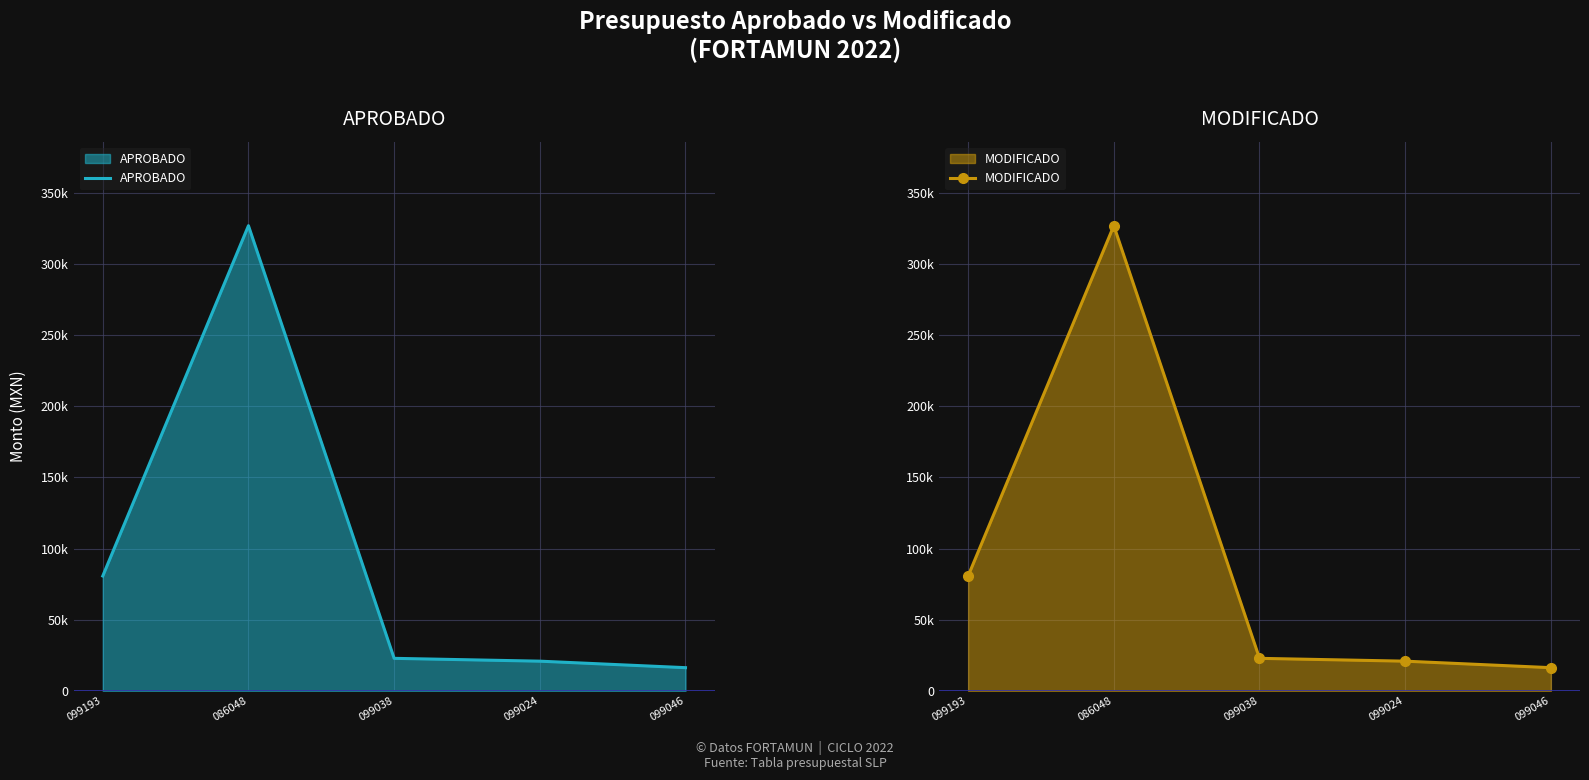

What is the sum of the APROBADO values at 099038 and 099046?

39155.0